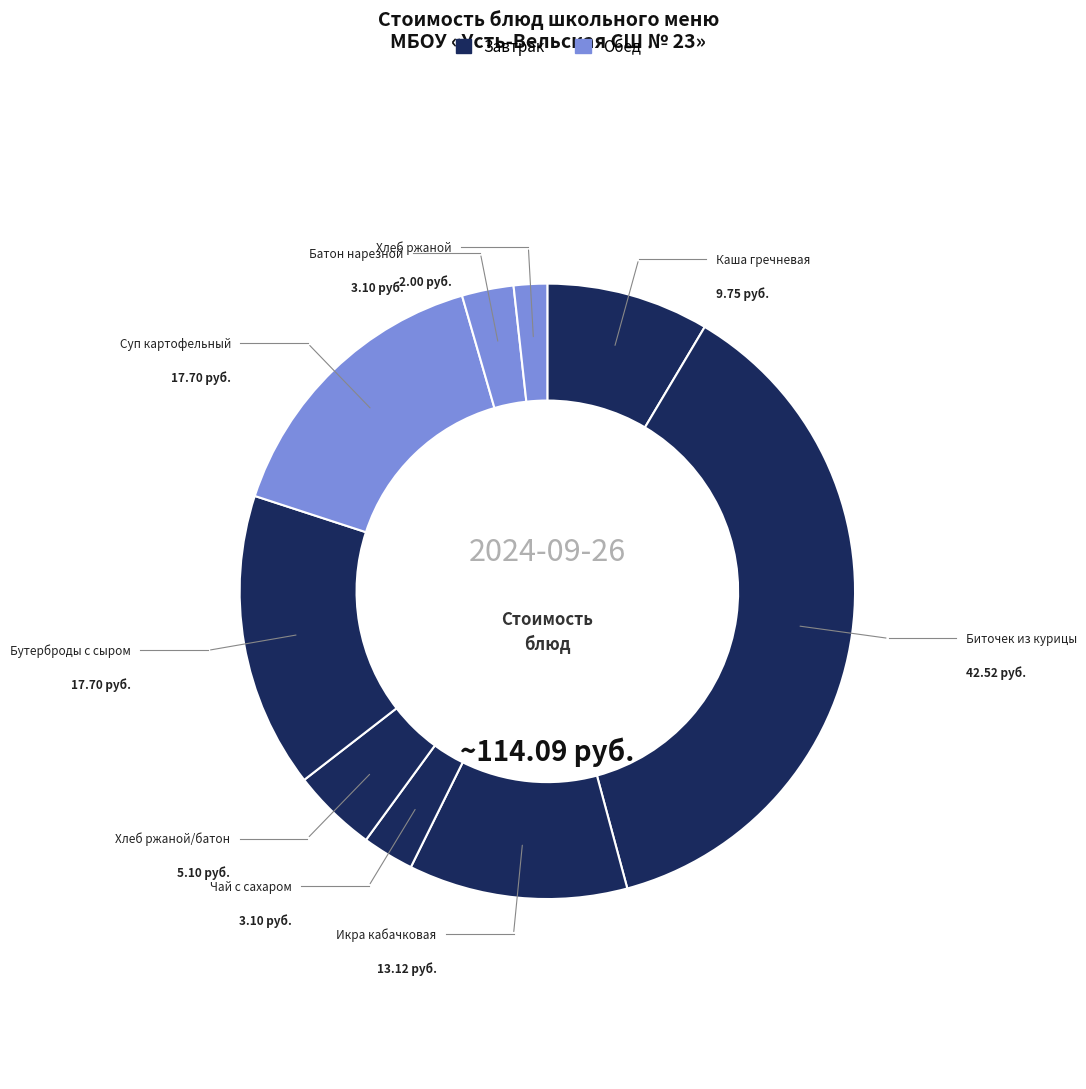

Rank the categories by value from lowest to highest.

Хлеб ржаной, Чай с сахаром, Батон нарезной, Хлеб ржаной/батон, Каша гречневая, Икра кабачковая, Бутерброды с сыром, Суп картофельный, Биточек из курицы